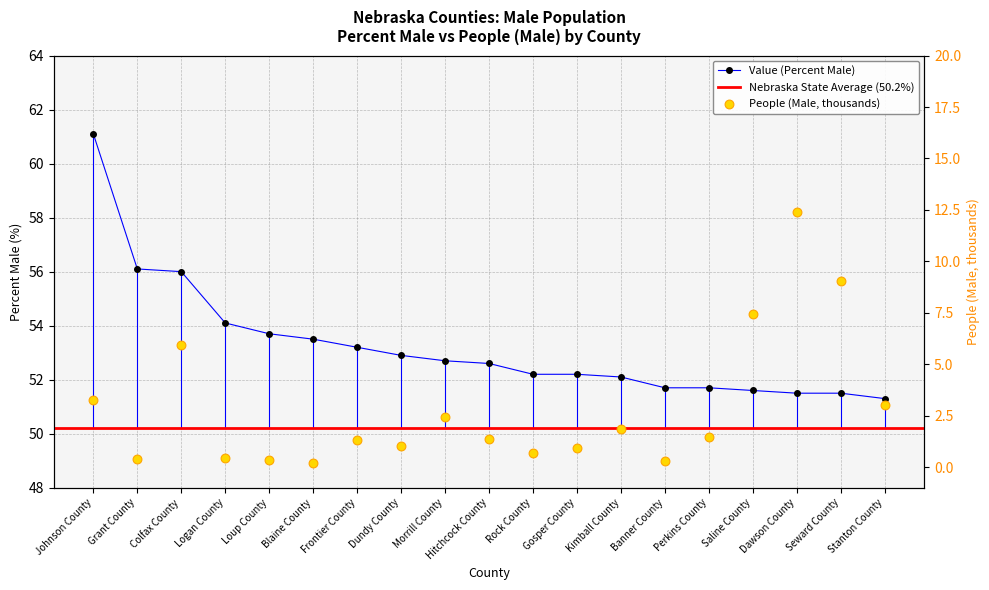

At which category is the sum across all series the highest?

Johnson County